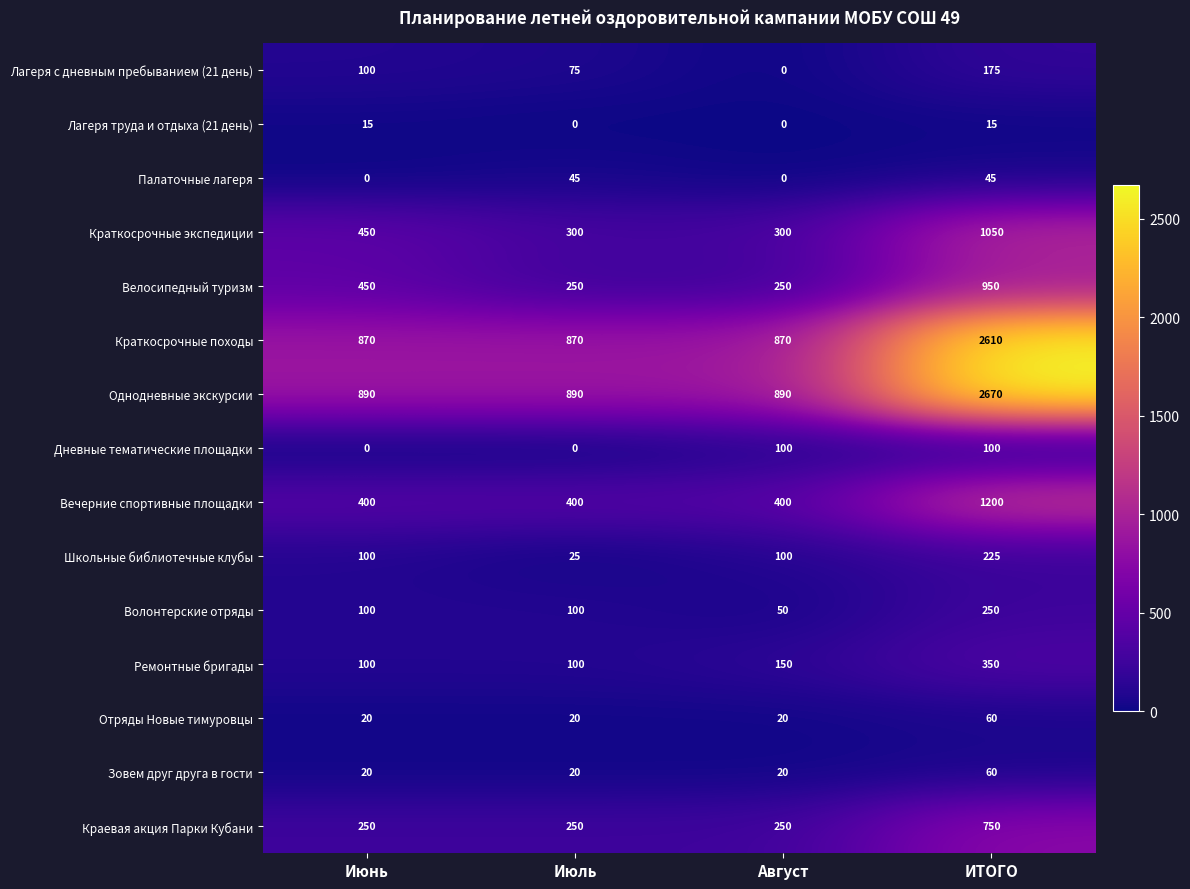

At which label does Волонтерские отряды reach its peak?

ИТОГО